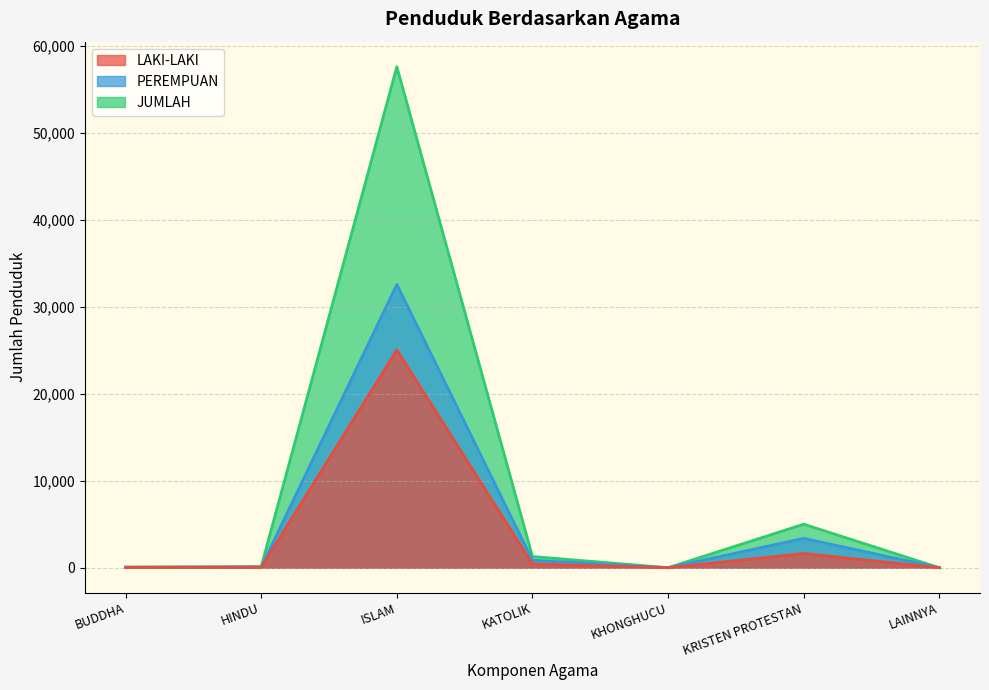

At which label does LAKI-LAKI reach its minimum?

KHONGHUCU